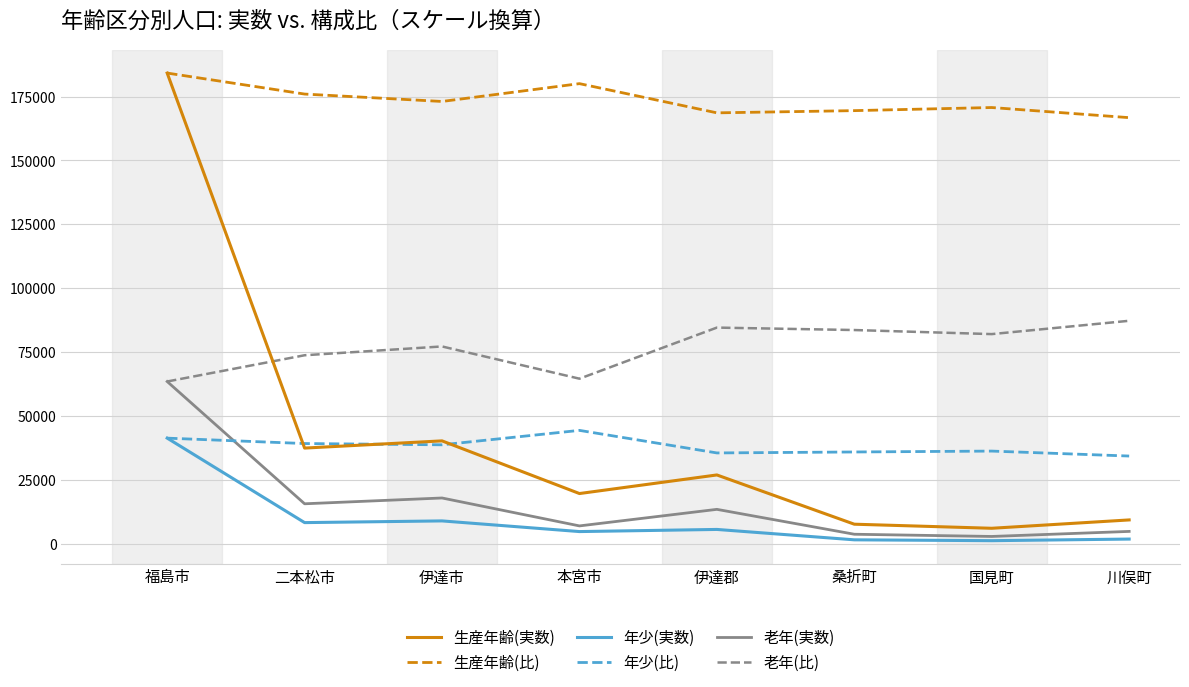

At which category is the sum across all series the highest?

福島市